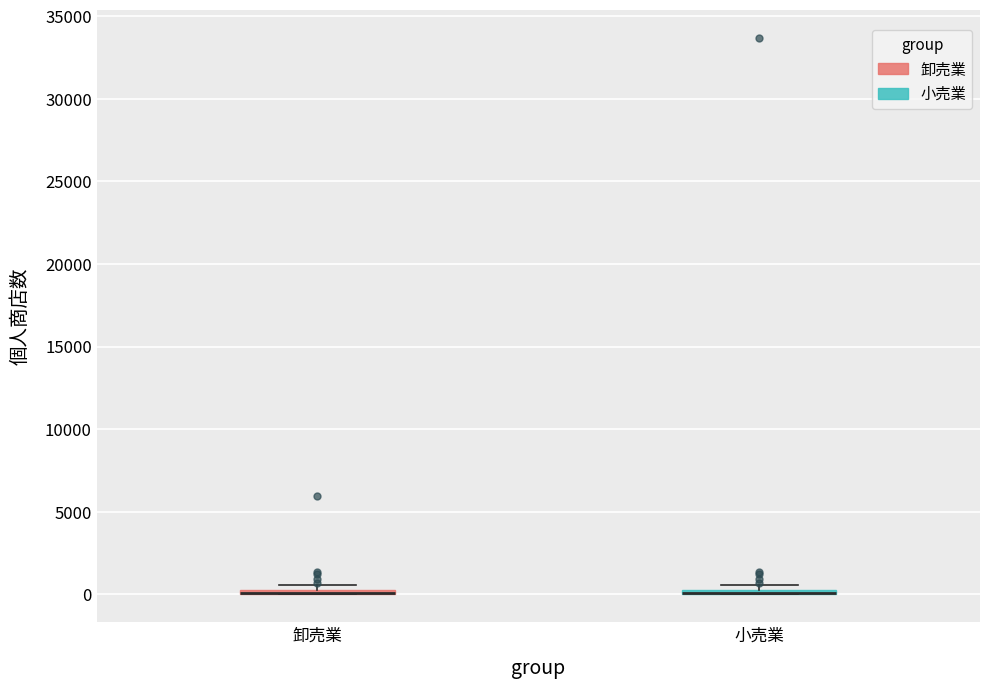

Where is the lower edge of the box for 卸売業 on the y-axis? The values are not printed on the chart, so give them approximately, as read against the axis.

0